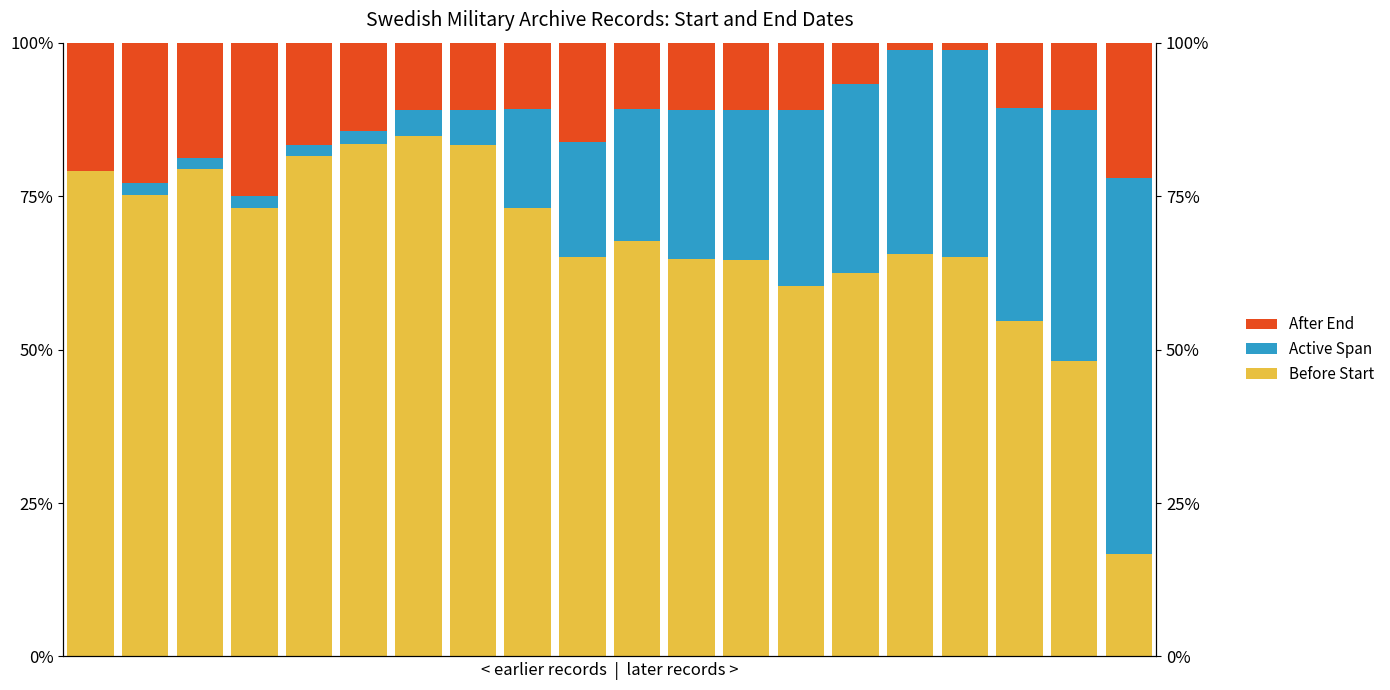

How many groups of bars are there?

20